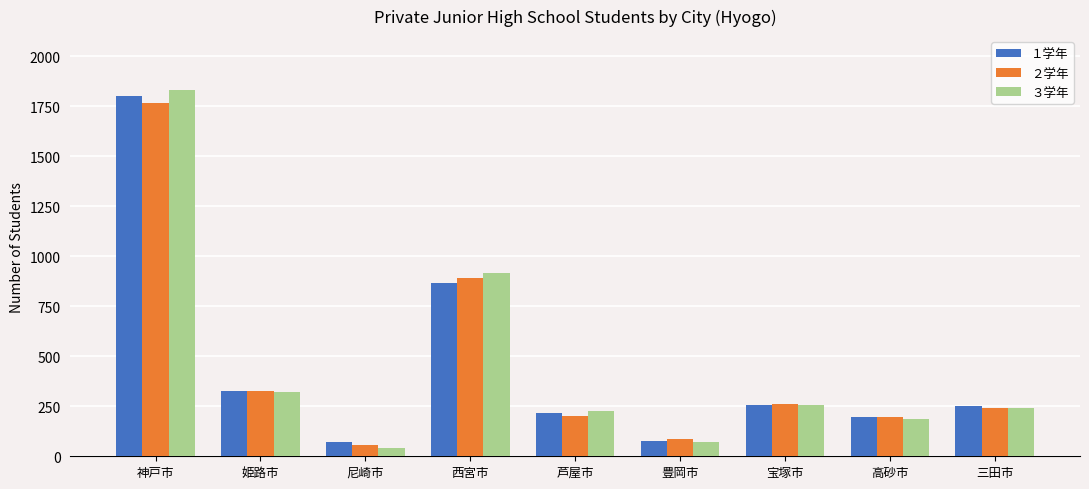

Is the value of １学年 at 姫路市 greater than the value of ２学年 at 芦屋市?

Yes